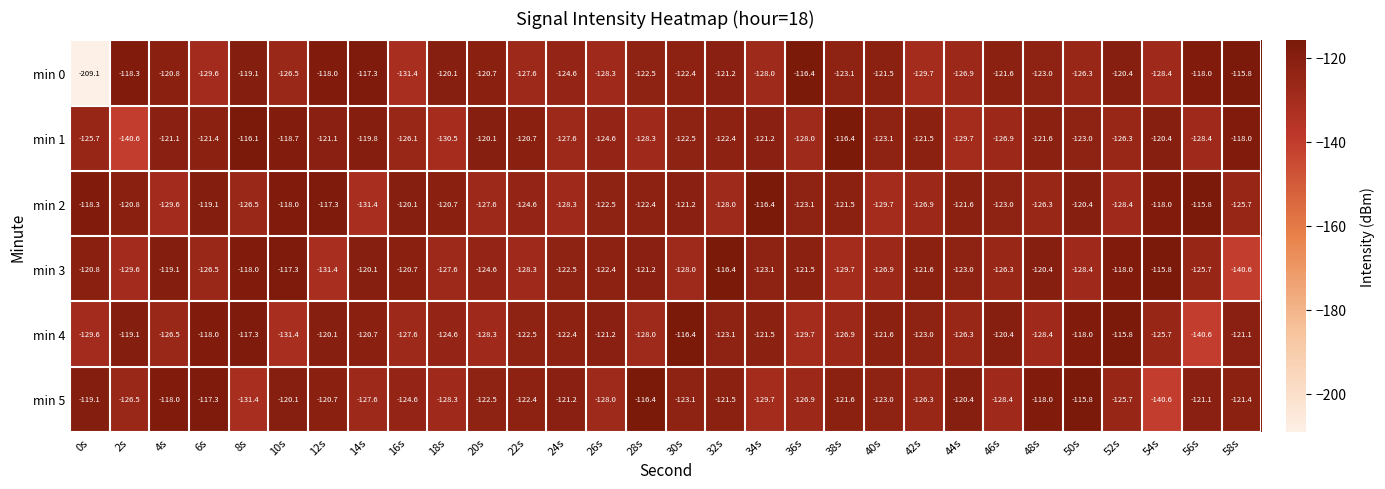

Count the number of categories in the chart.

30